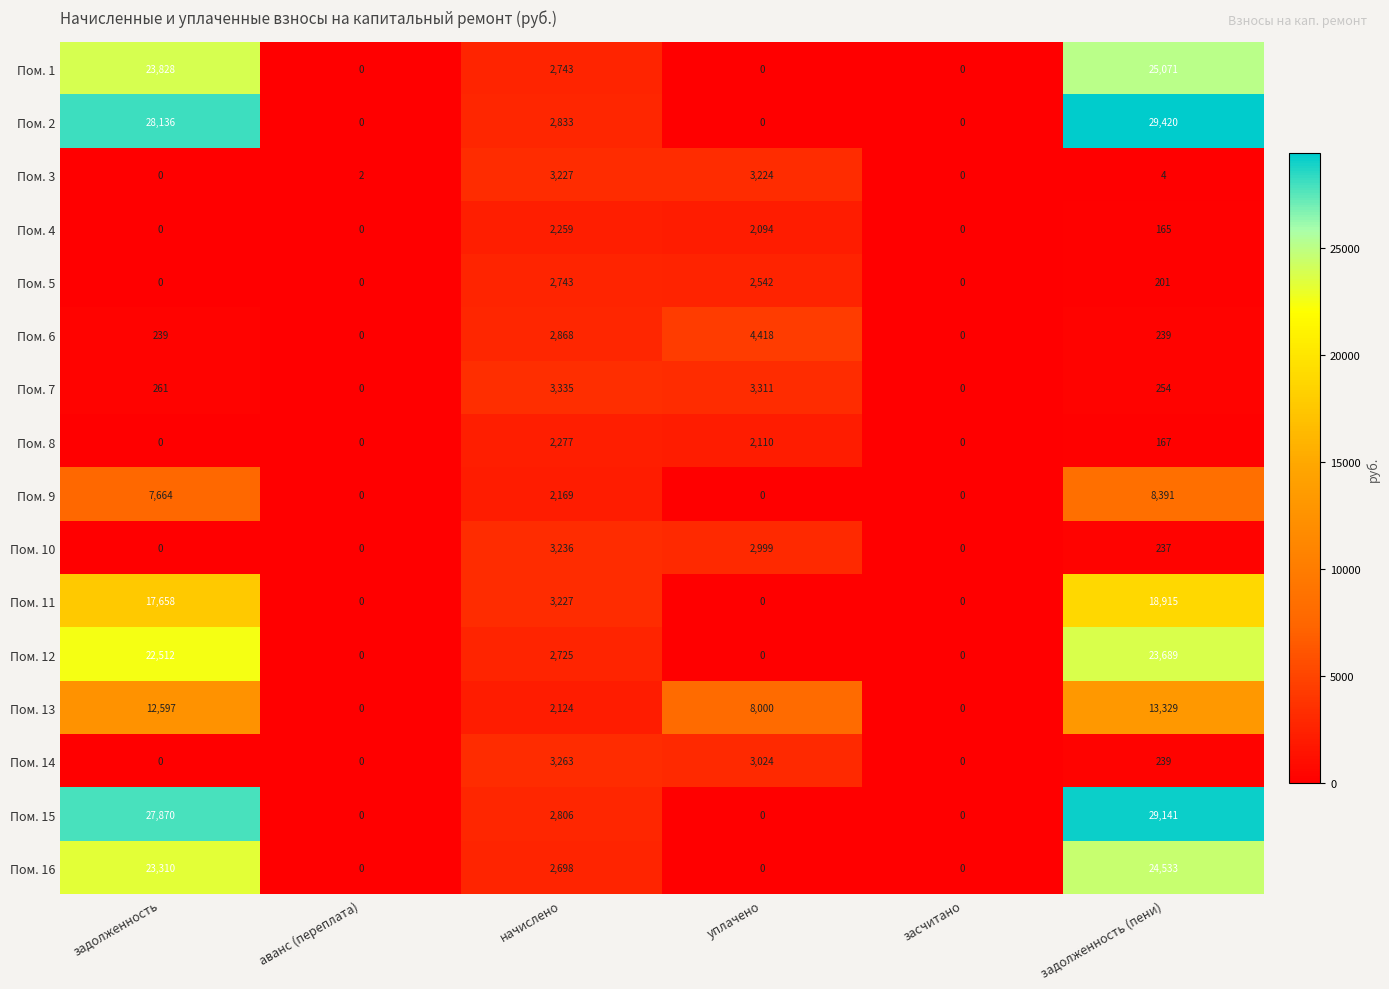

The Пом. 11 series shows 6935 at засчитано. True or false?

False